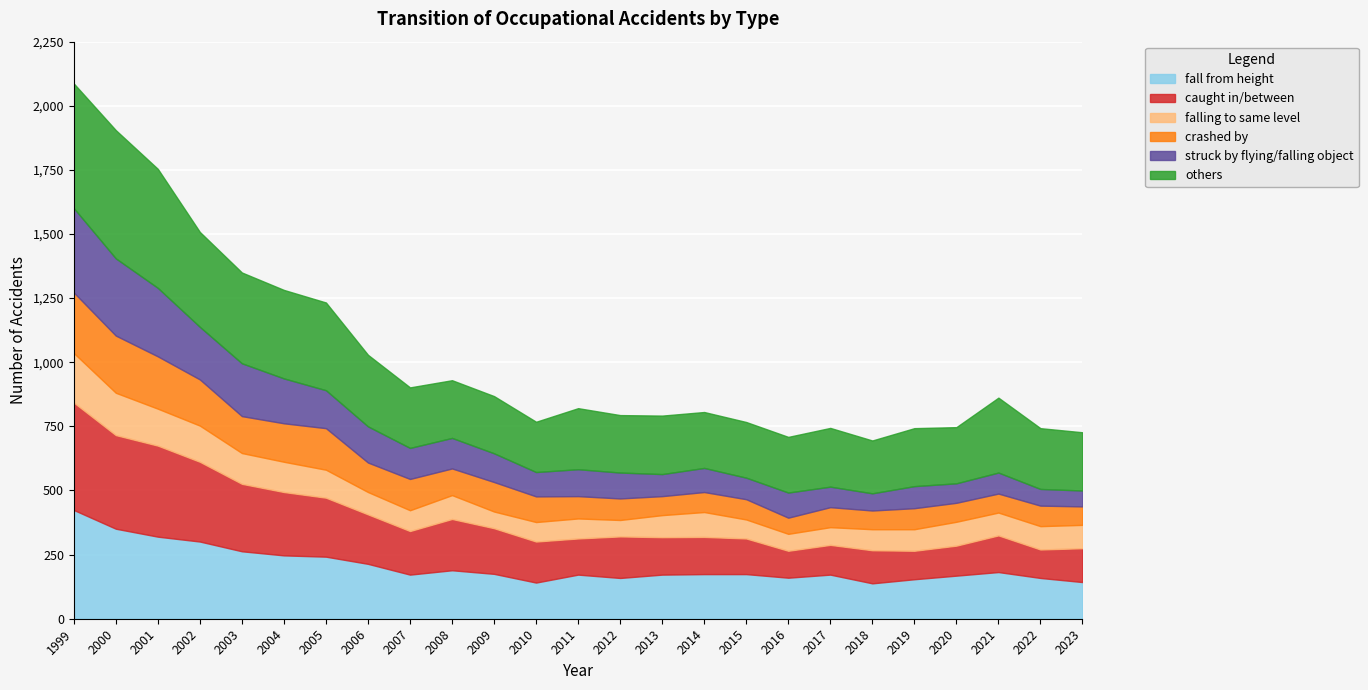

At which category does the chart reach its peak across all series?

2000